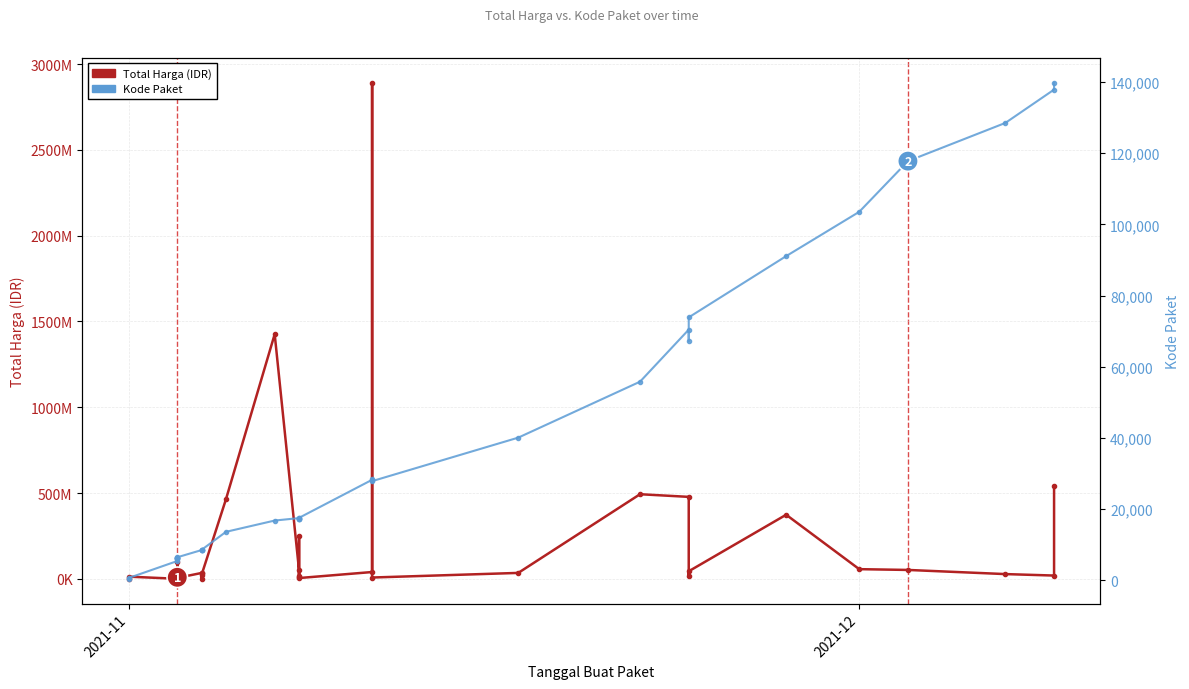

What is the difference between the maximum and minimum values in the Total Harga series?

2892044000